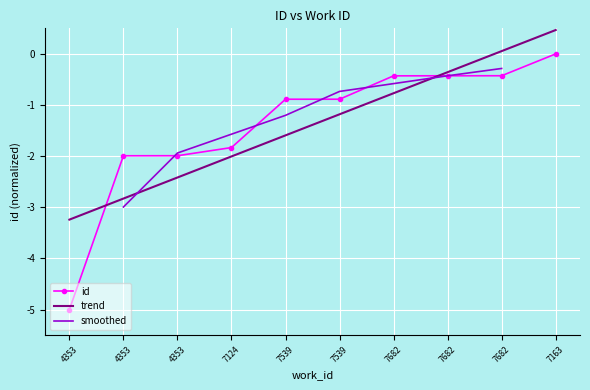

Reading left to right, list all the values displayed in this chart.

-5.0	-2.0	-2.0	-1.8	-0.9	-0.9	-0.4	-0.4	-0.4	0.0